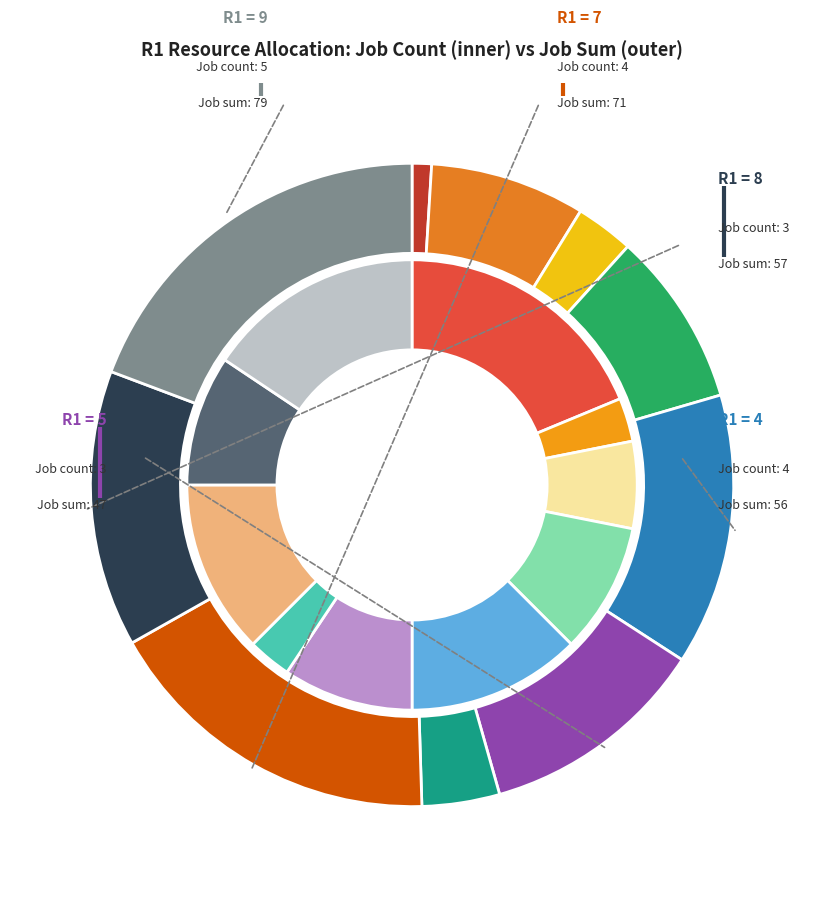

True or false: R1=5 accounts for 11% of the total.

True